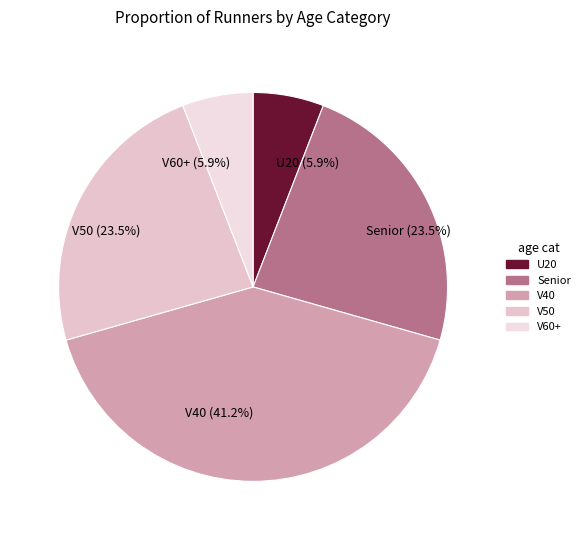

Which category has the biggest portion of the pie?

V40 (41.2%)